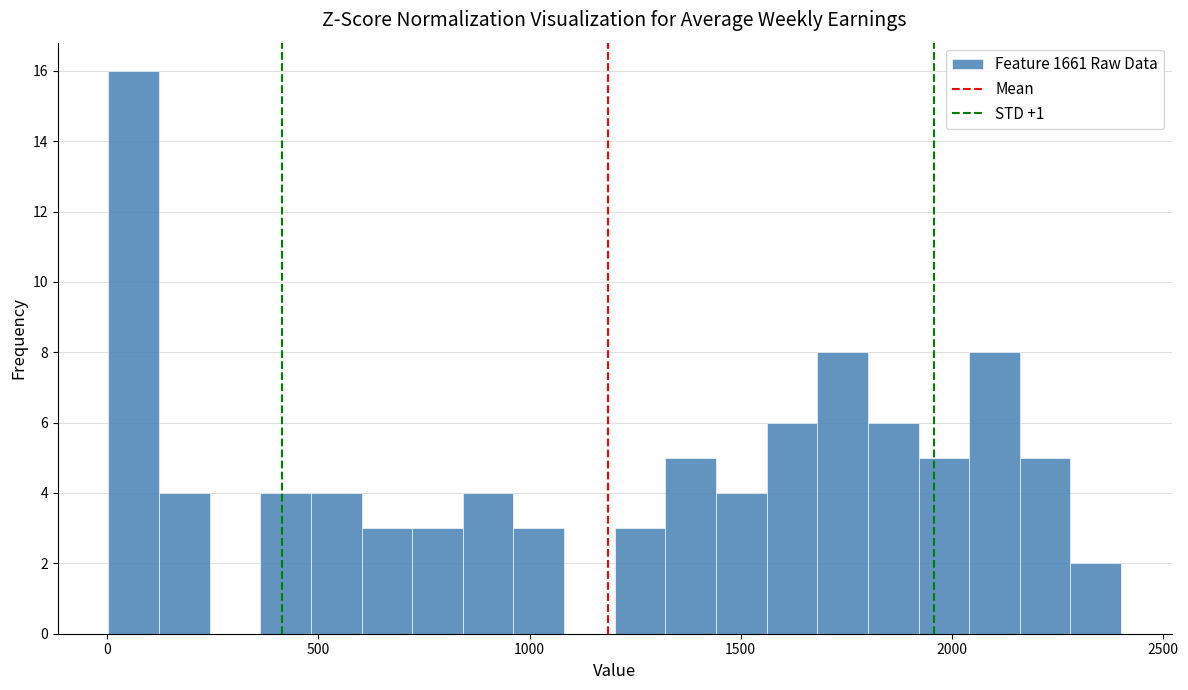

Read against the x-axis, roughly where is the centre of the tallest bar?

50